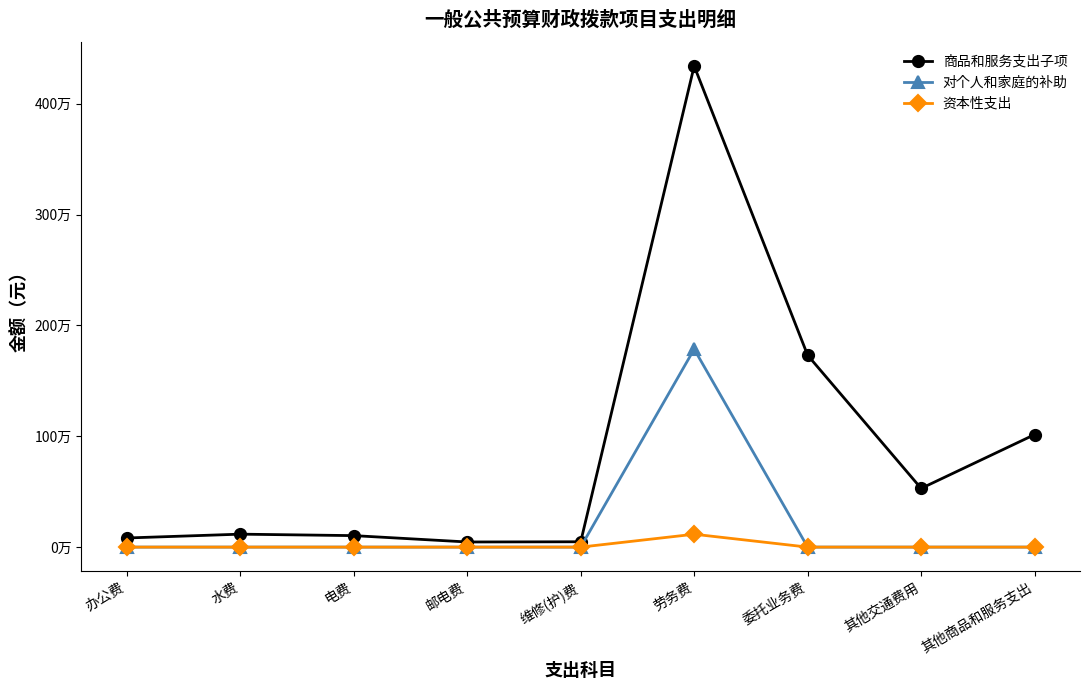

Which label corresponds to the smallest value in the chart?

办公费